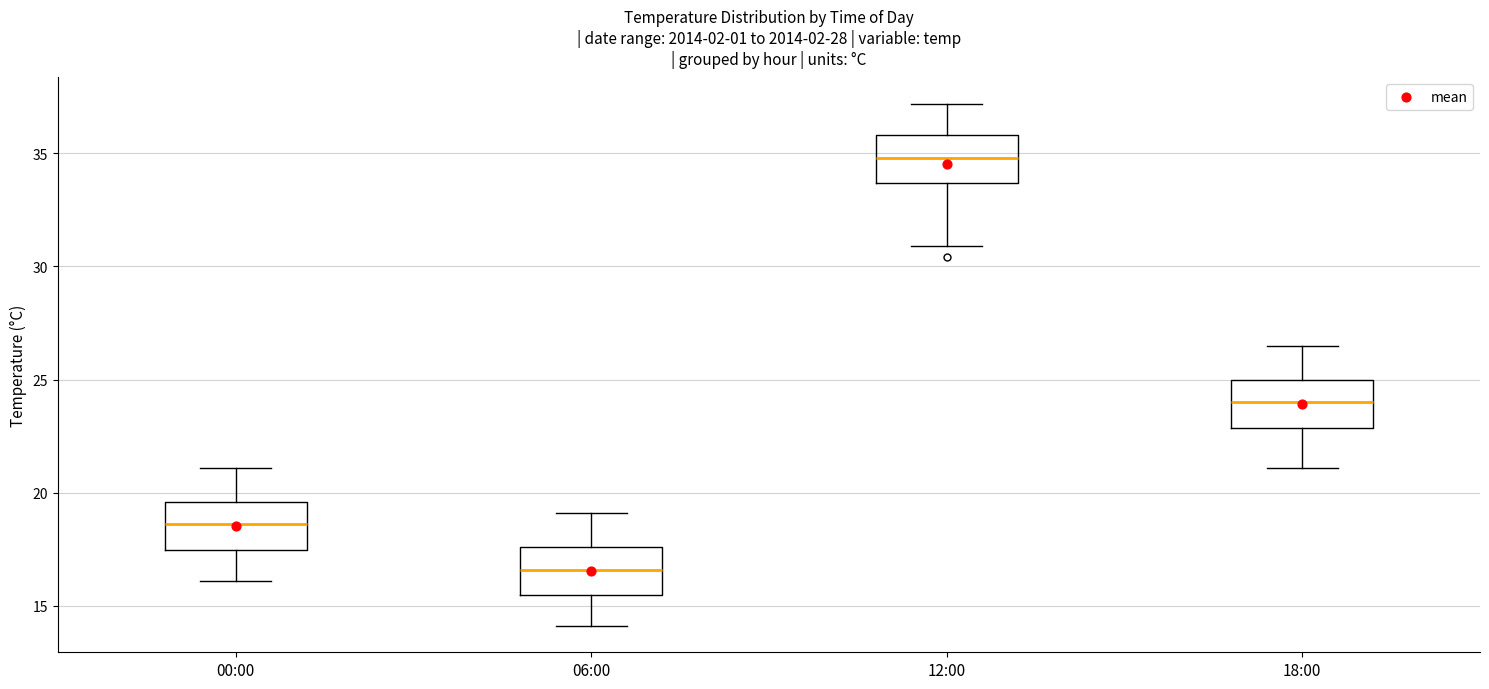

Where is the upper edge of the box for 00:00 on the y-axis? The values are not printed on the chart, so give them approximately, as read against the axis.

19.5